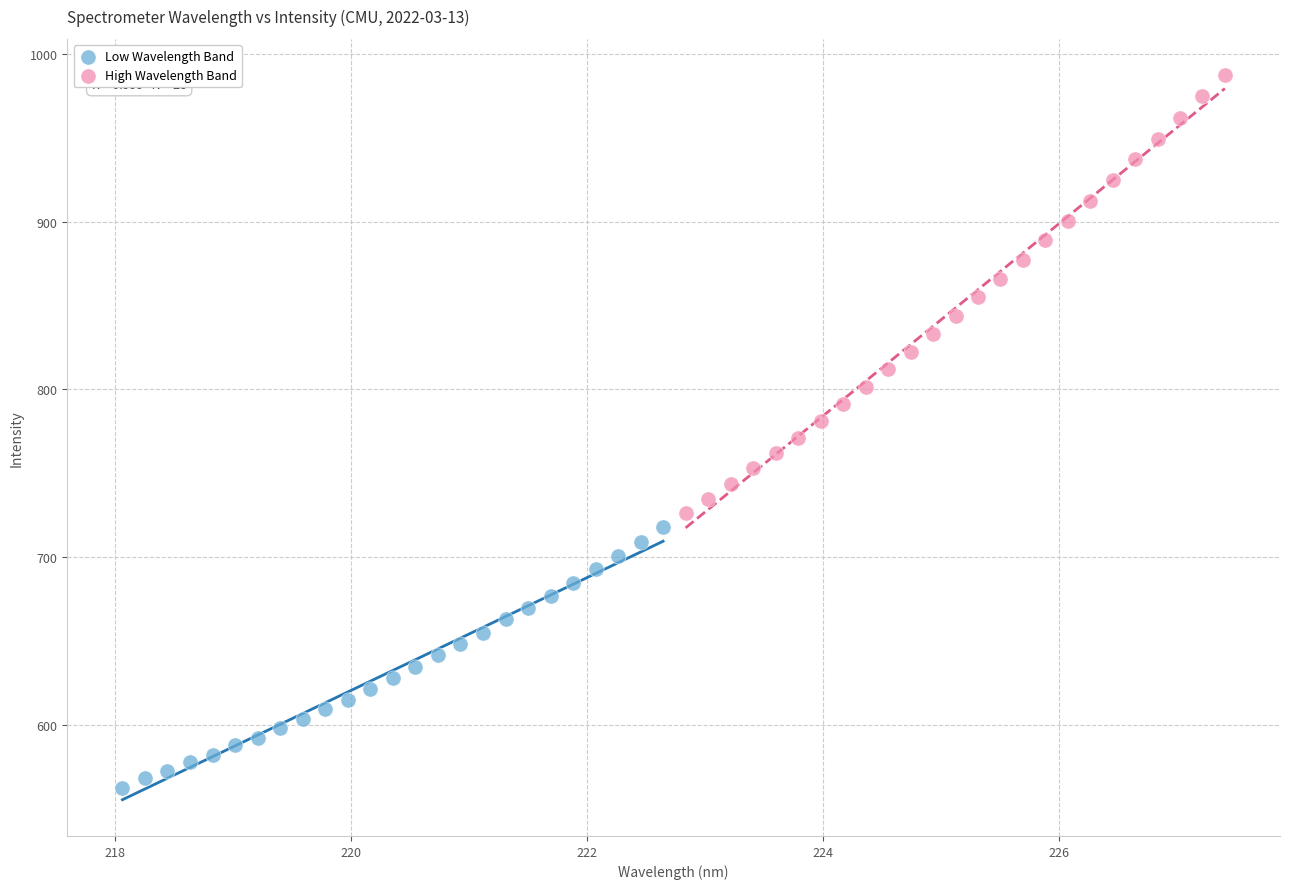

Which series contains the highest Y value?

High Wavelength Band